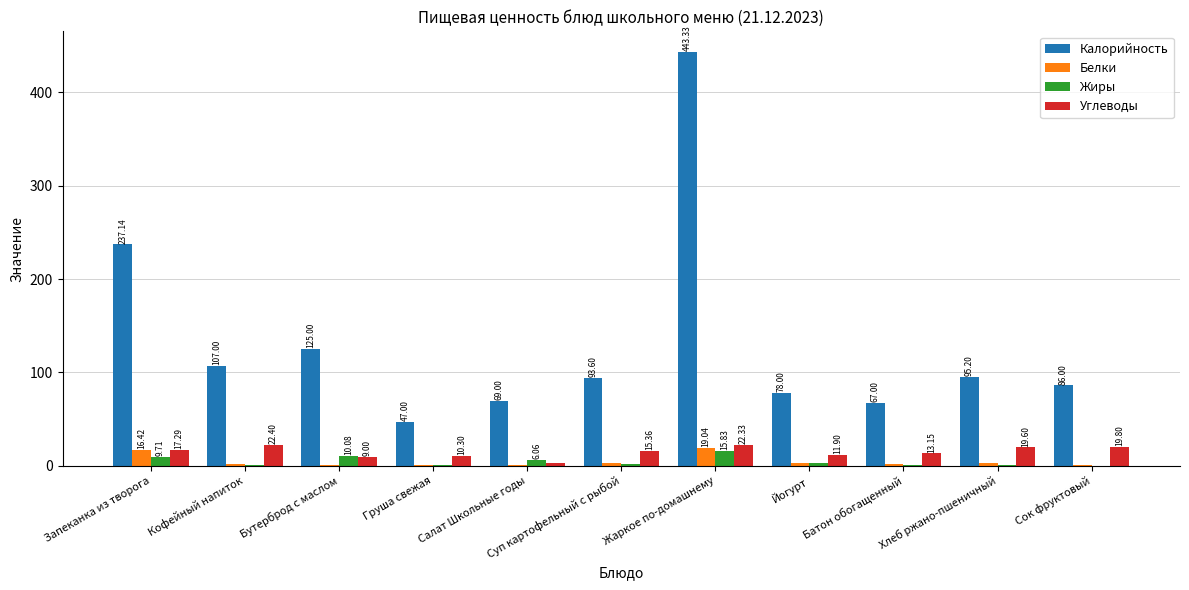

What is the sum of all Жиры values?

49.4